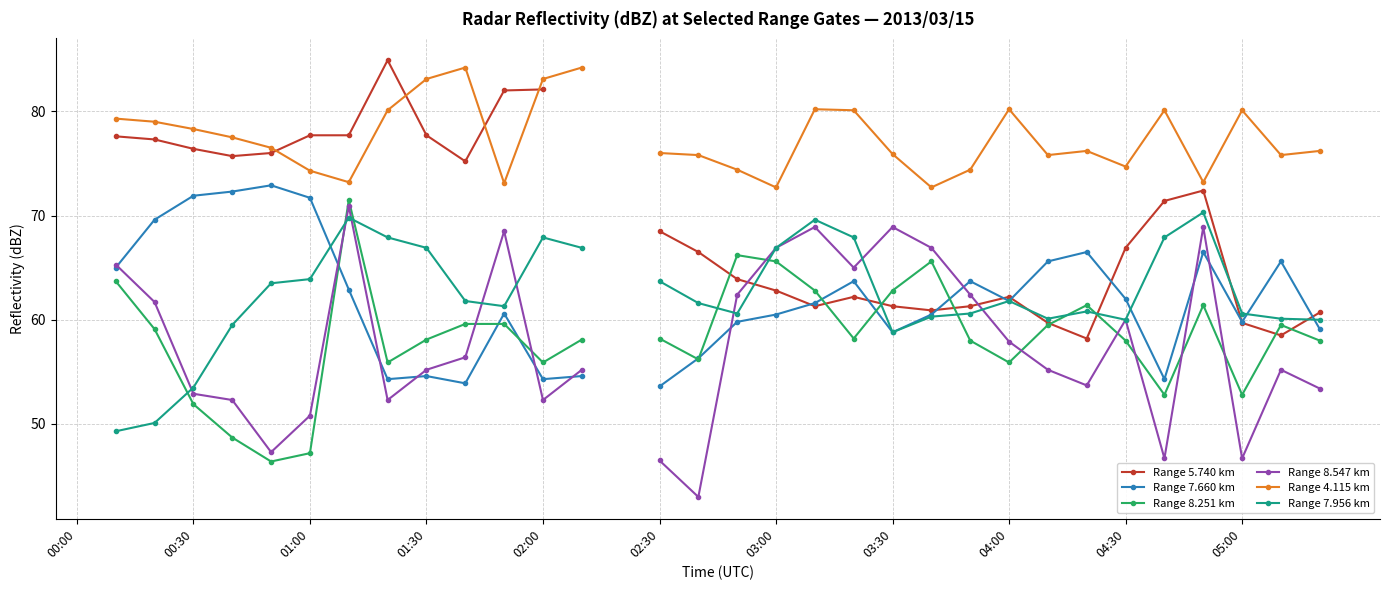

Is it true that Range 8.547 km equals 46.7 at 05:00?

True